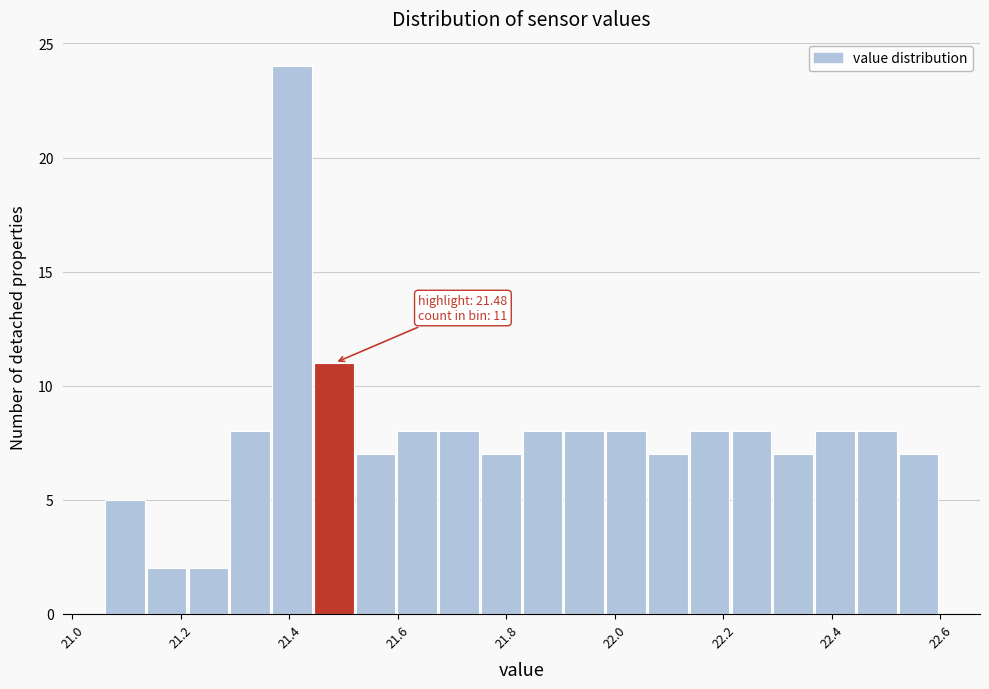

Read against the x-axis, roughly where is the centre of the tallest bar?

21.40